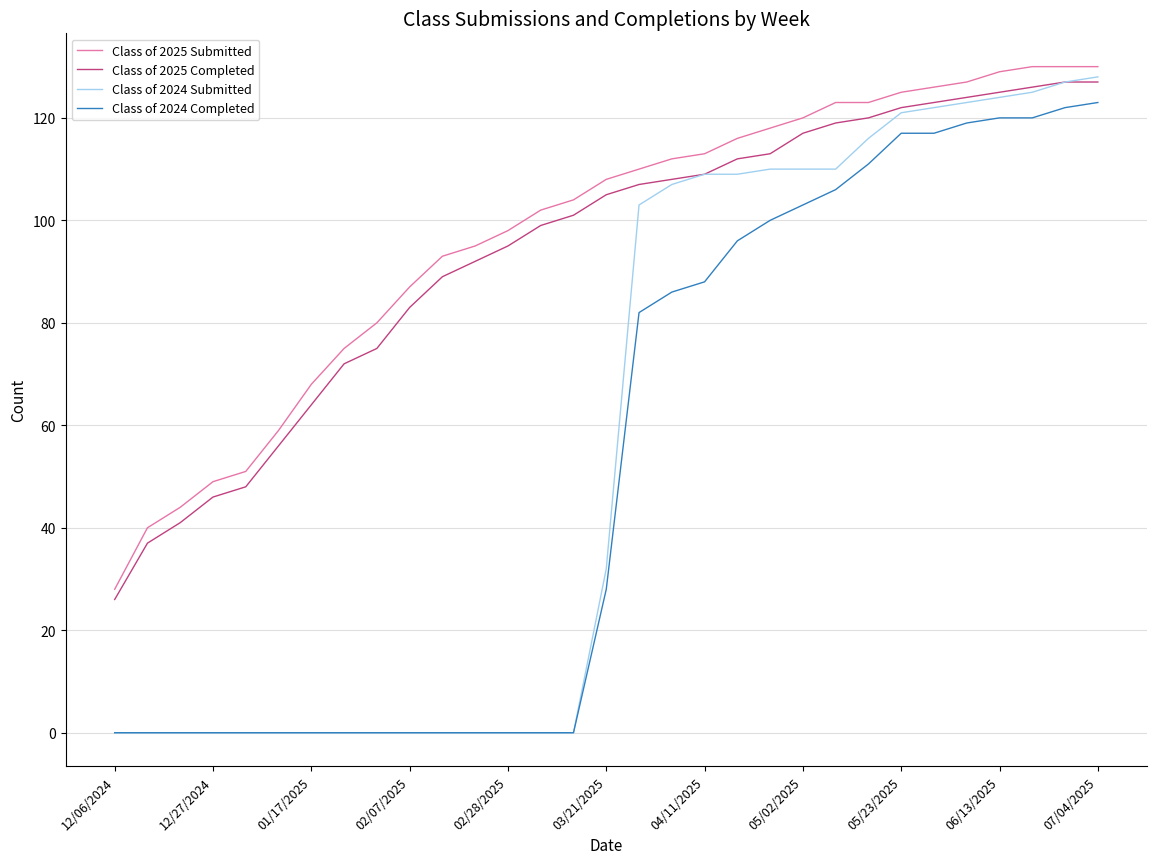

What is the greatest value displayed?

130